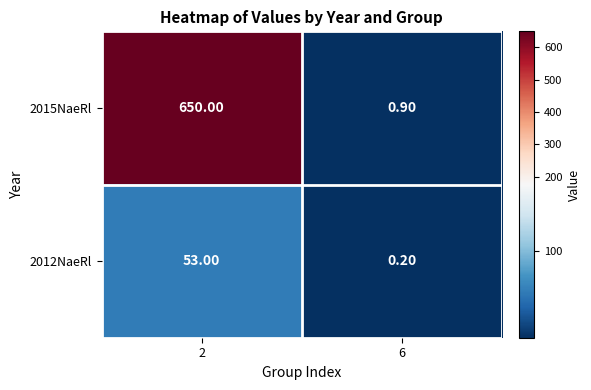

Which label corresponds to the largest value in the chart?

2